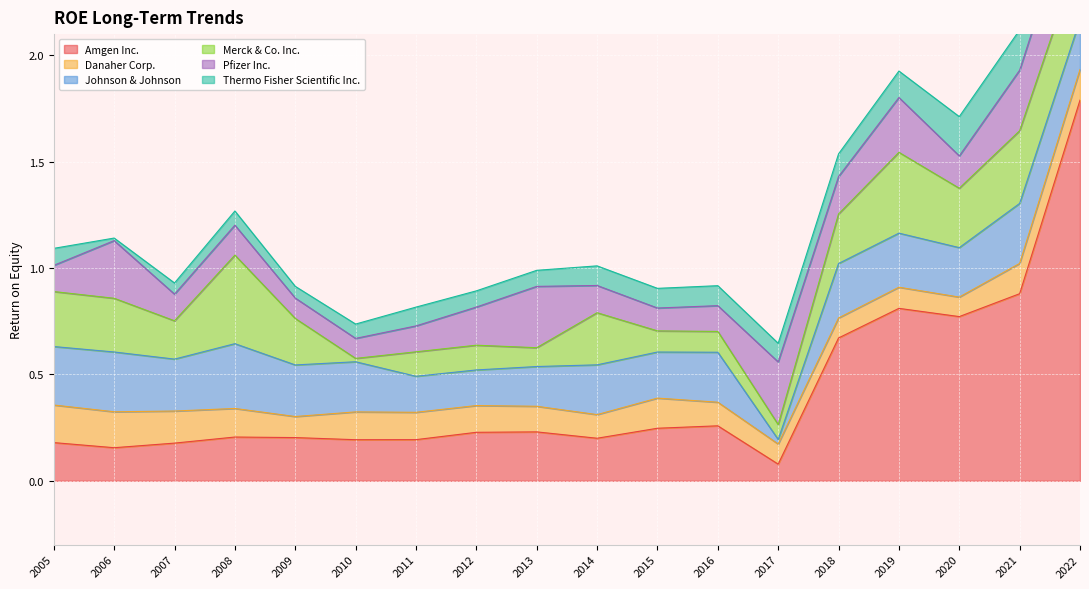

Which series changed the most between 2017 and 2019?

Amgen Inc.